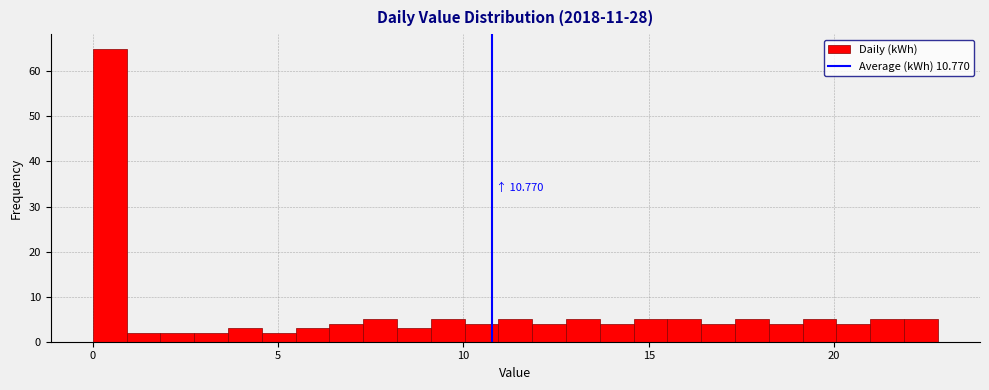

Around what value on the x-axis is the tallest bar? Give the approximate position of its centre, as read against the axis.

0.5